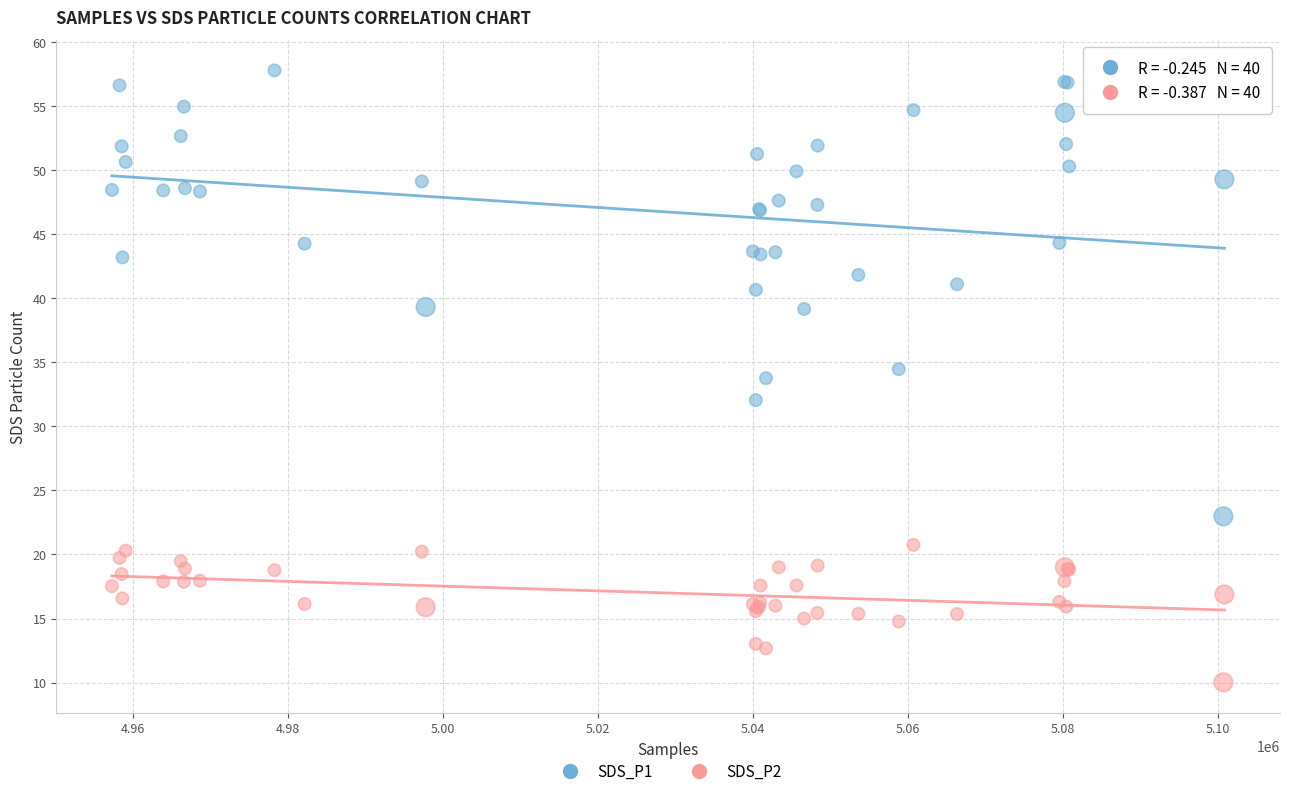

What are all the series names shown in the legend?

SDS_P1, SDS_P2